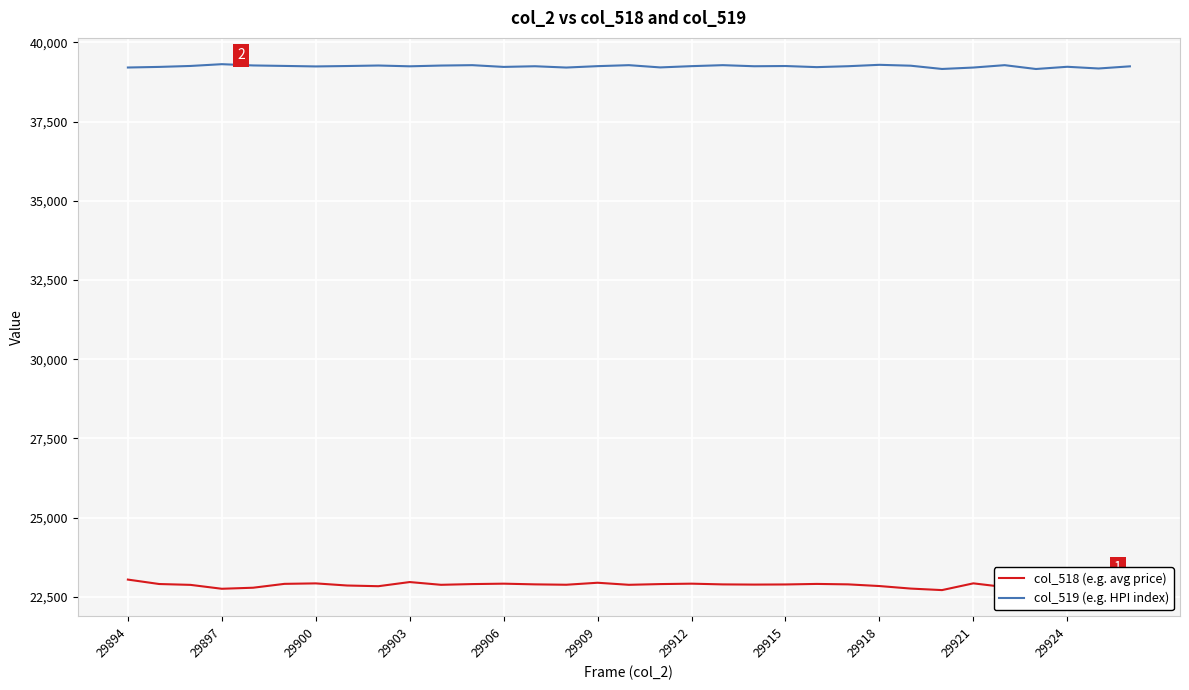

At which label does col_518 (e.g. avg price) first exceed 22892?

29894